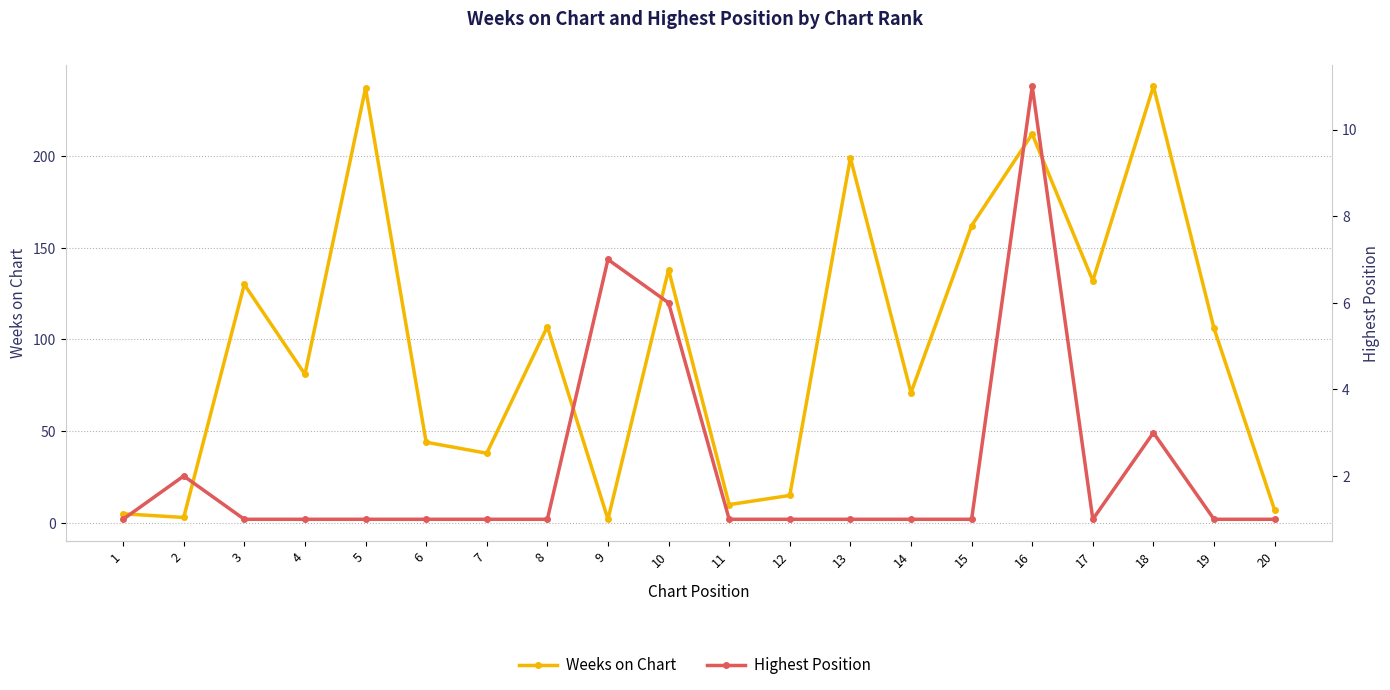

True or false: Weeks on Chart has more than 0 points higher than both neighbors.

True